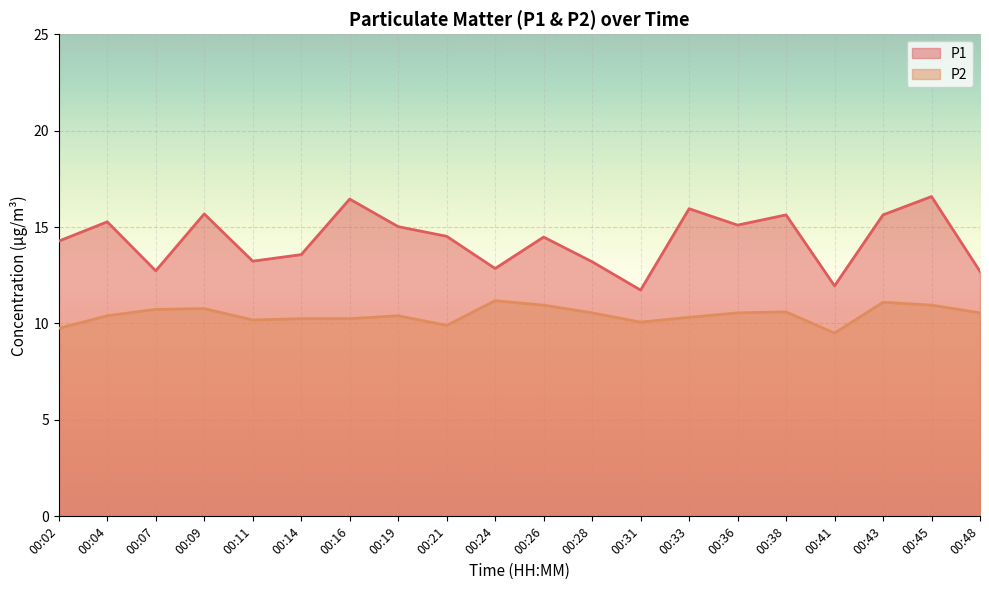

What is the total value across all series at 00:16?

26.7